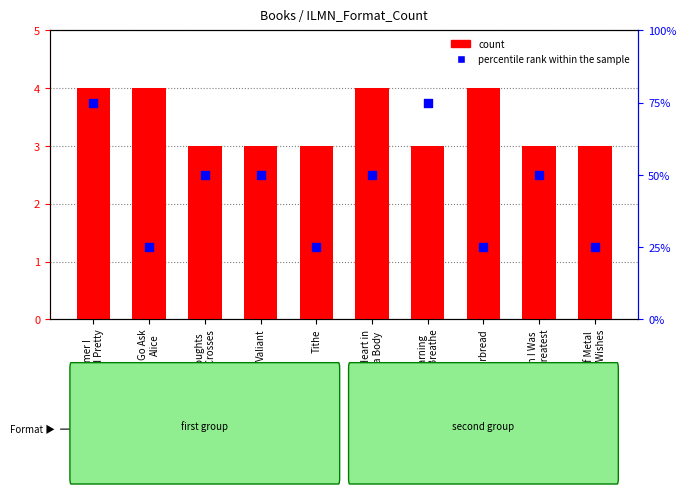

At which category is the sum across all series the highest?

Summer I
Turned Pretty